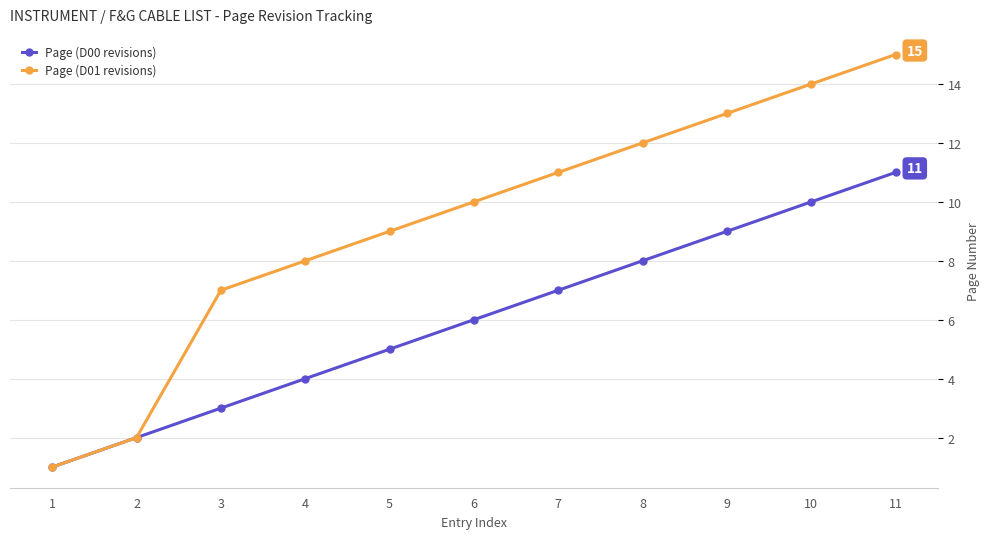

At which label does Page (D00 revisions) reach its minimum?

1